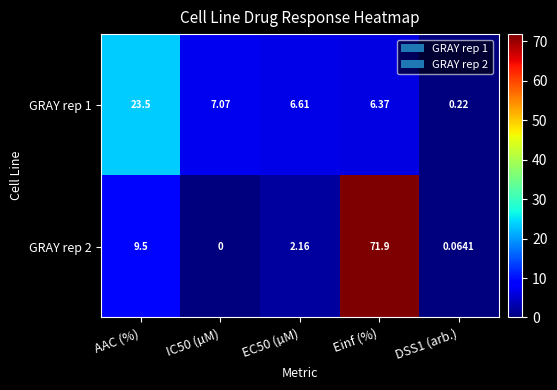

Where does the GRAY rep 1 series first go above 6?

AAC (%)